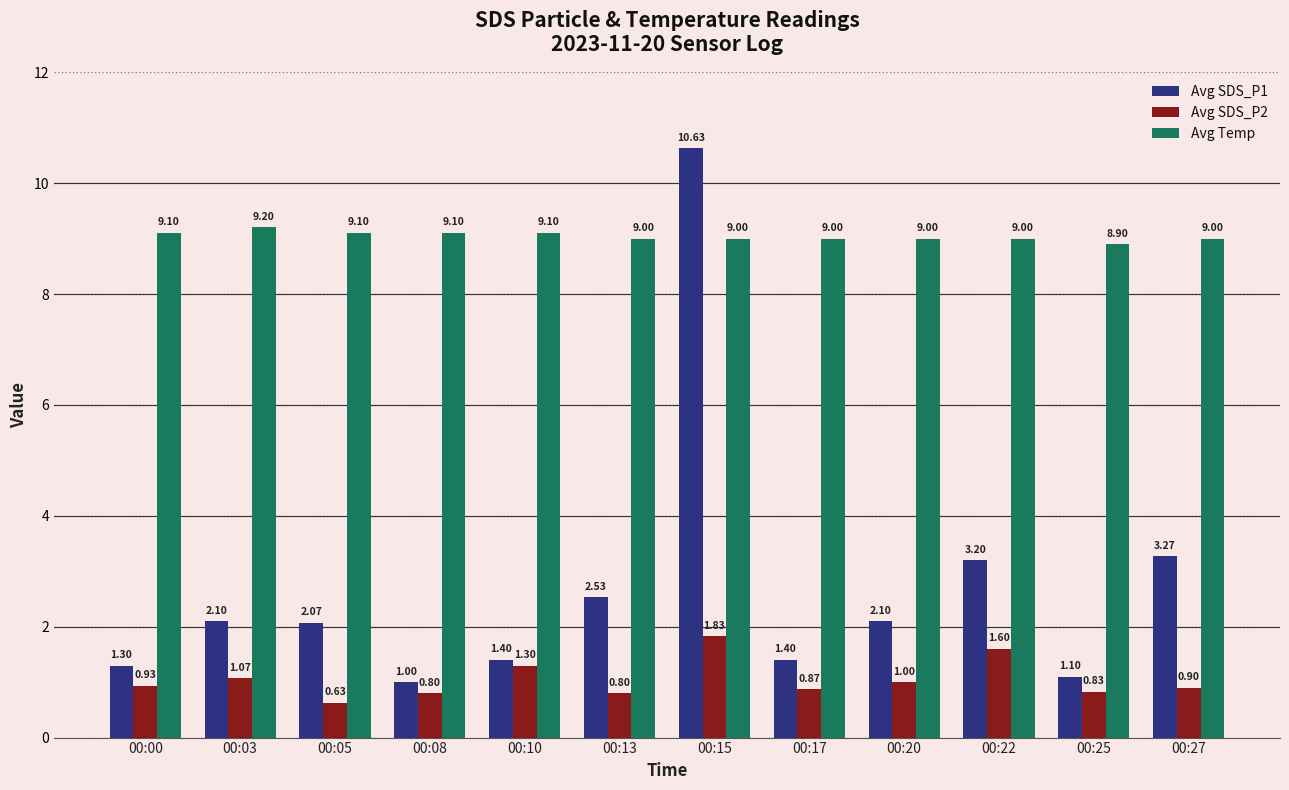

Is the value of Avg SDS_P1 at 00:27 greater than the value of Avg Temp at 00:08?

No